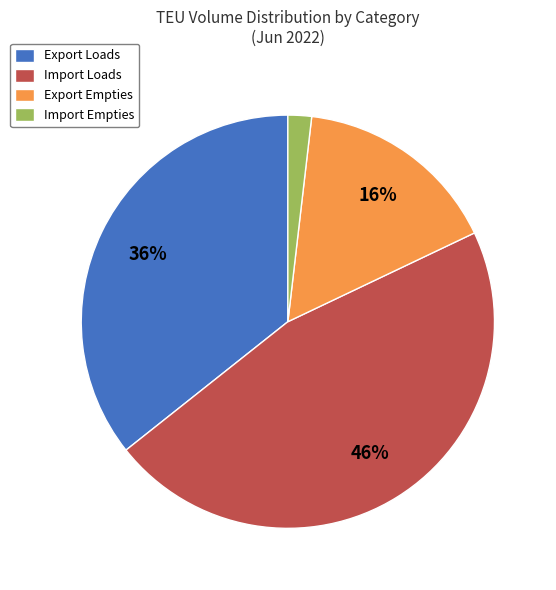

Does Export Loads represent more than half of the total?

No